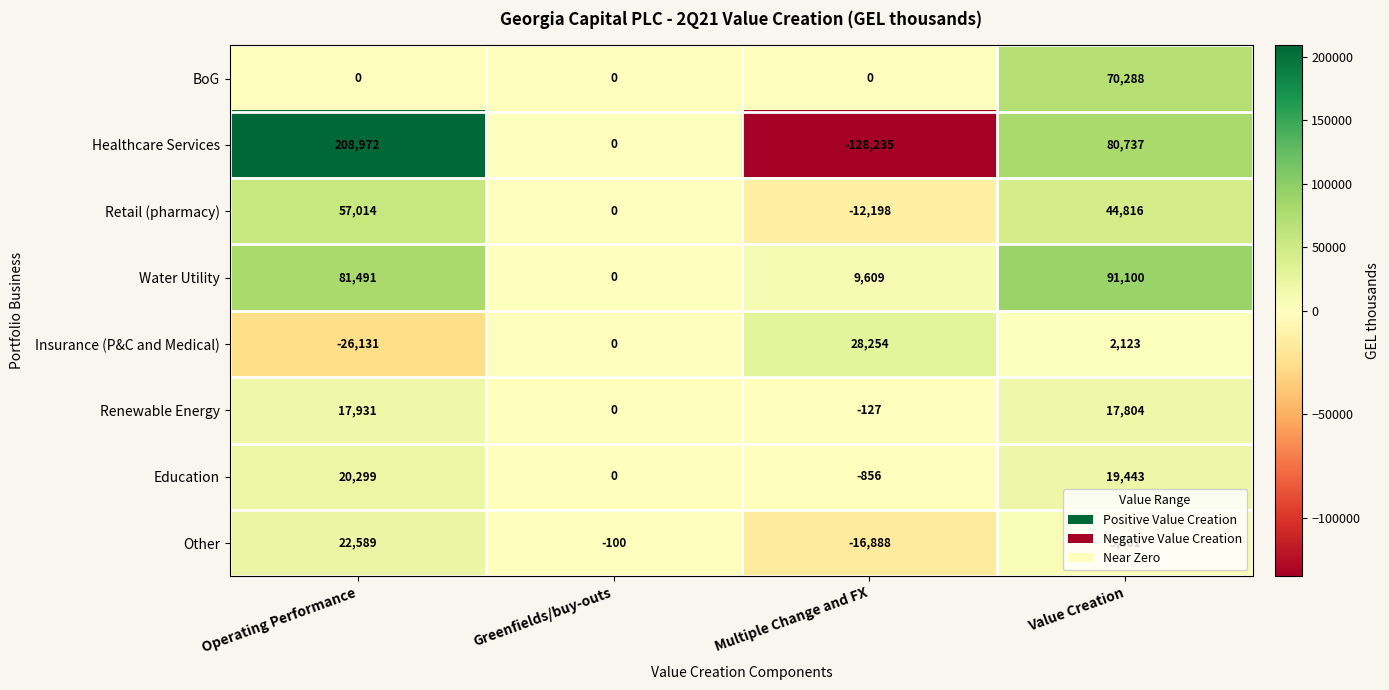

What is the sum of the Other values at Operating Performance and Multiple Change and FX?

5701